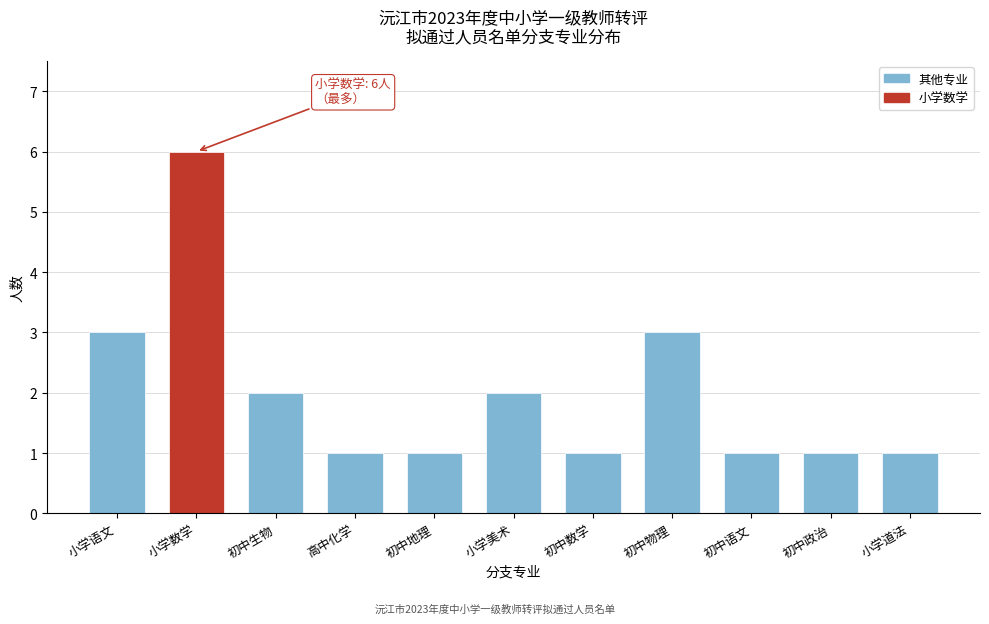

Reading right to left, extract all data points from this chart.

1	1	1	3	1	2	1	1	2	6	3